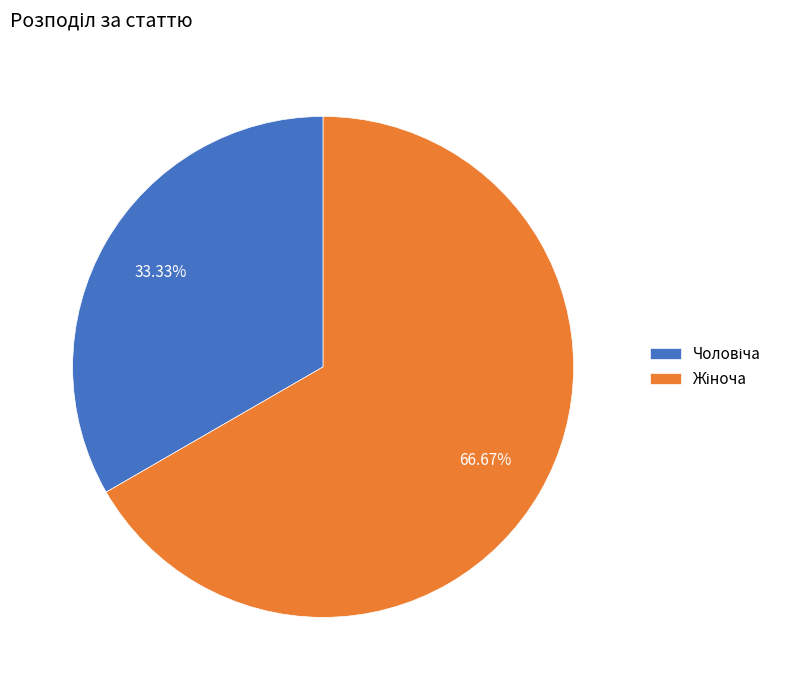

How many segments does this pie chart have?

2